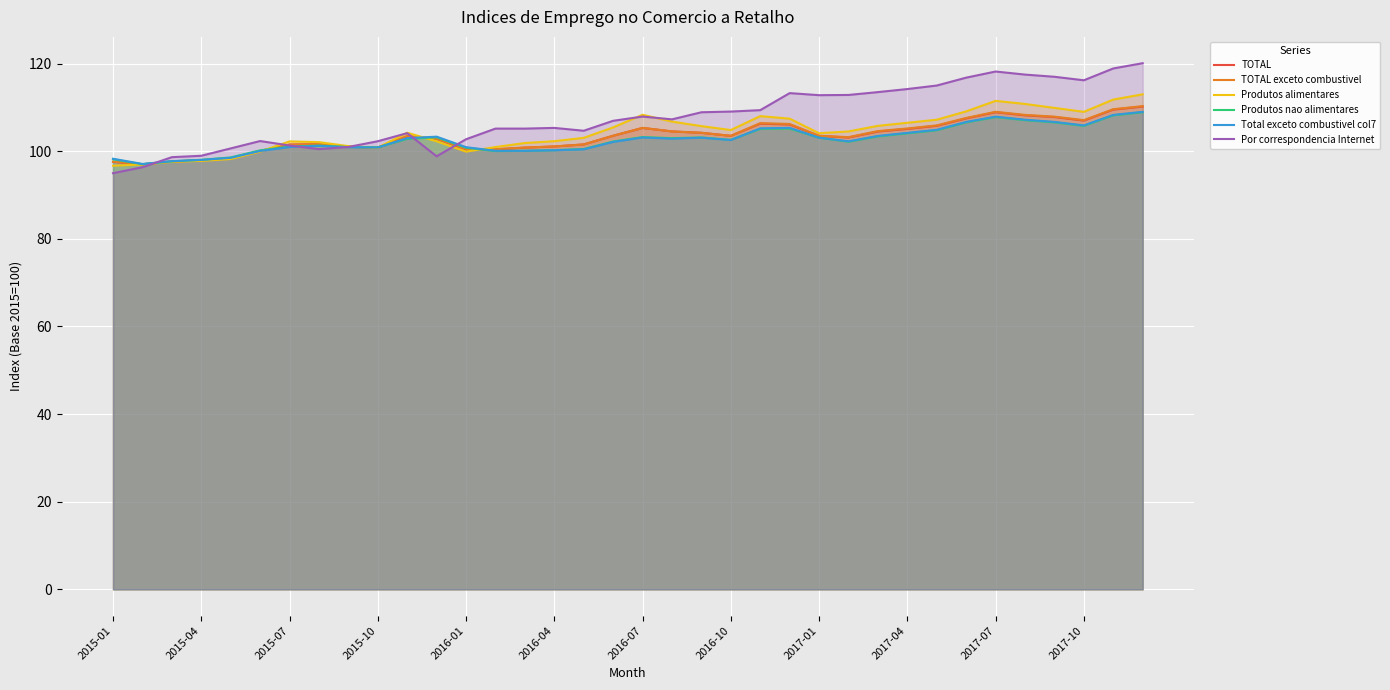

What are all the series names shown in the legend?

TOTAL, TOTAL exceto combustivel, Produtos alimentares, Produtos nao alimentares, Total exceto combustivel col7, Por correspondencia Internet